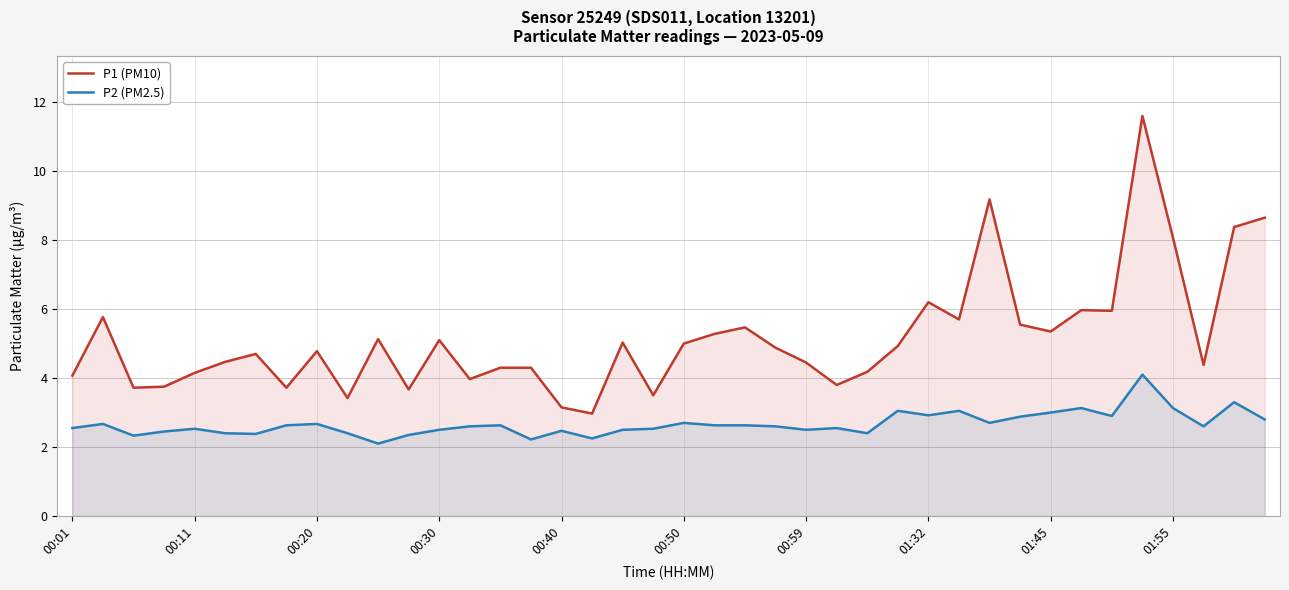

Which category has the highest value across all series?

35